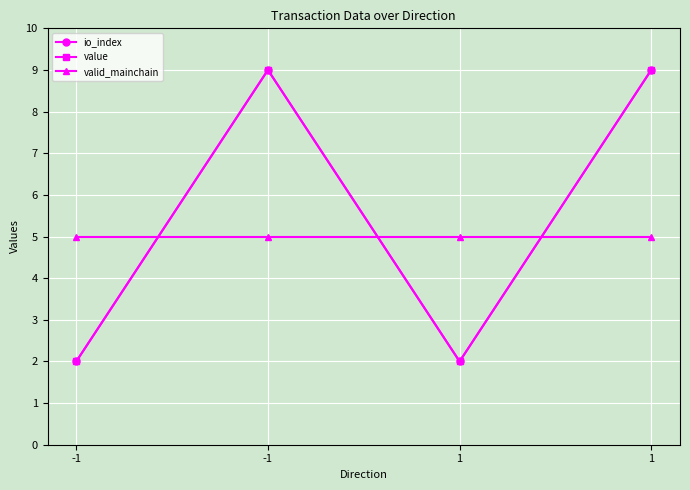

Rank the series at -1 from highest to lowest value.

valid_mainchain, io_index, value